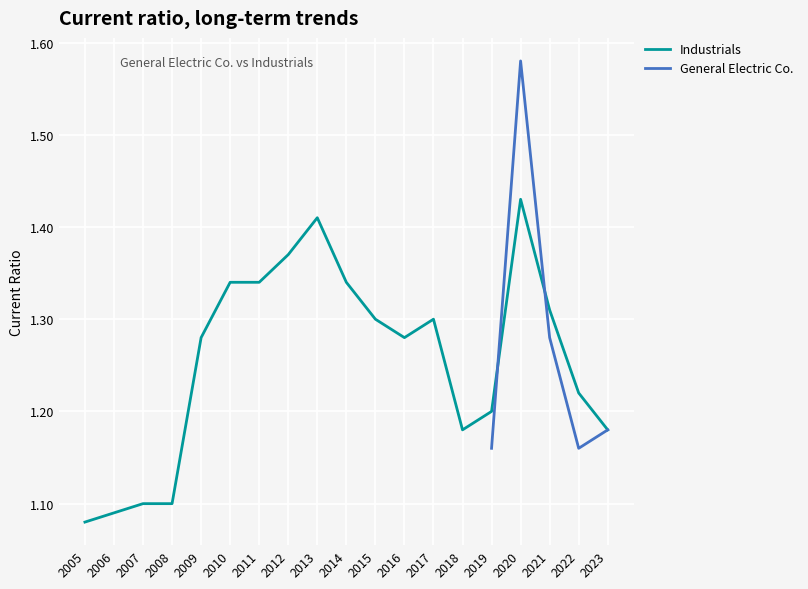

True or false: the data shows 1.8 at 2007.

False